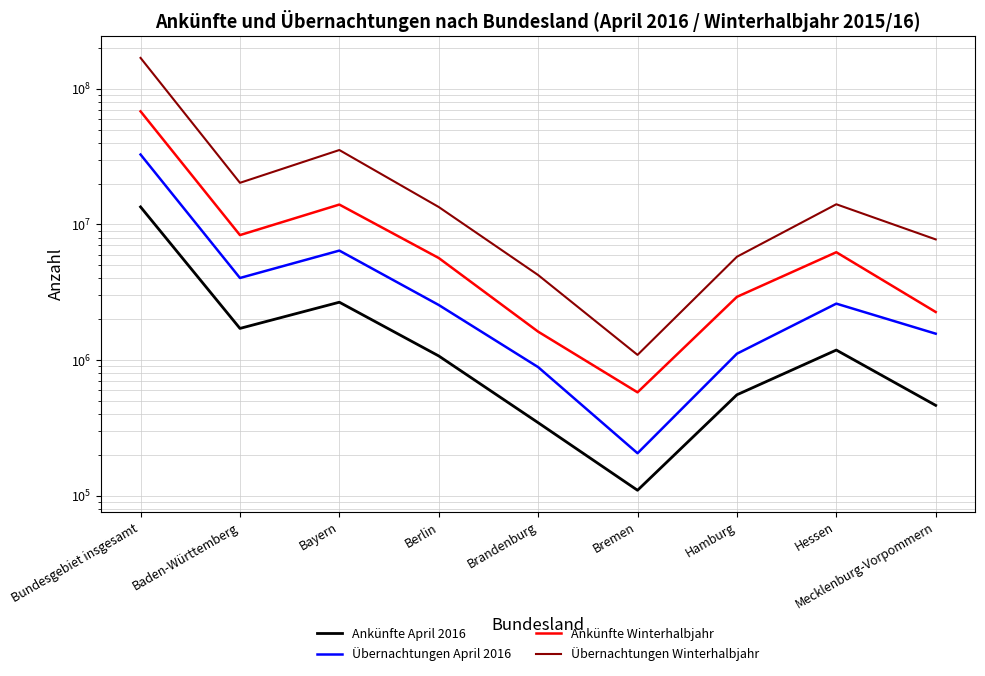

Reading right to left, what are all the values shown in this chart?

Ankünfte April 2016: Mecklenburg-Vorpommern=463063	Hessen=1184769	Hamburg=554342	Bremen=109516	Brandenburg=345120	Berlin=1071982	Bayern=2669936	Baden-Württemberg=1711031	Bundesgebiet insgesamt=13469159
Übernachtungen April 2016: Mecklenburg-Vorpommern=1564581	Hessen=2606692	Hamburg=1113601	Bremen=205448	Brandenburg=886837	Berlin=2546994	Bayern=6414315	Baden-Württemberg=4029254	Bundesgebiet insgesamt=32781994
Ankünfte Winterhalbjahr: Mecklenburg-Vorpommern=2261063	Hessen=6240134	Hamburg=2924511	Bremen=577929	Brandenburg=1619482	Berlin=5656722	Bayern=14017822	Baden-Württemberg=8345961	Bundesgebiet insgesamt=68266141
Übernachtungen Winterhalbjahr: Mecklenburg-Vorpommern=7756597	Hessen=14090251	Hamburg=5778541	Bremen=1091505	Brandenburg=4236147	Berlin=13447478	Bayern=35393165	Baden-Württemberg=20278856	Bundesgebiet insgesamt=169201198